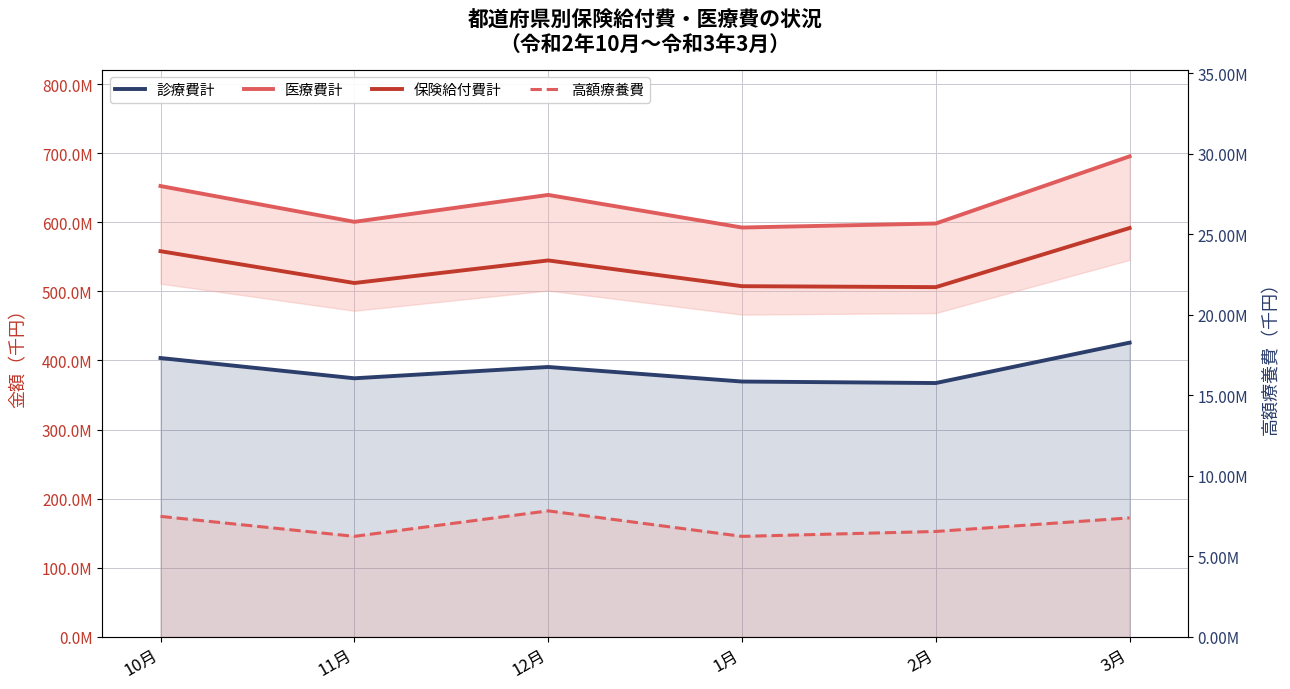

Which has a higher value, 12月 or 10月?

10月